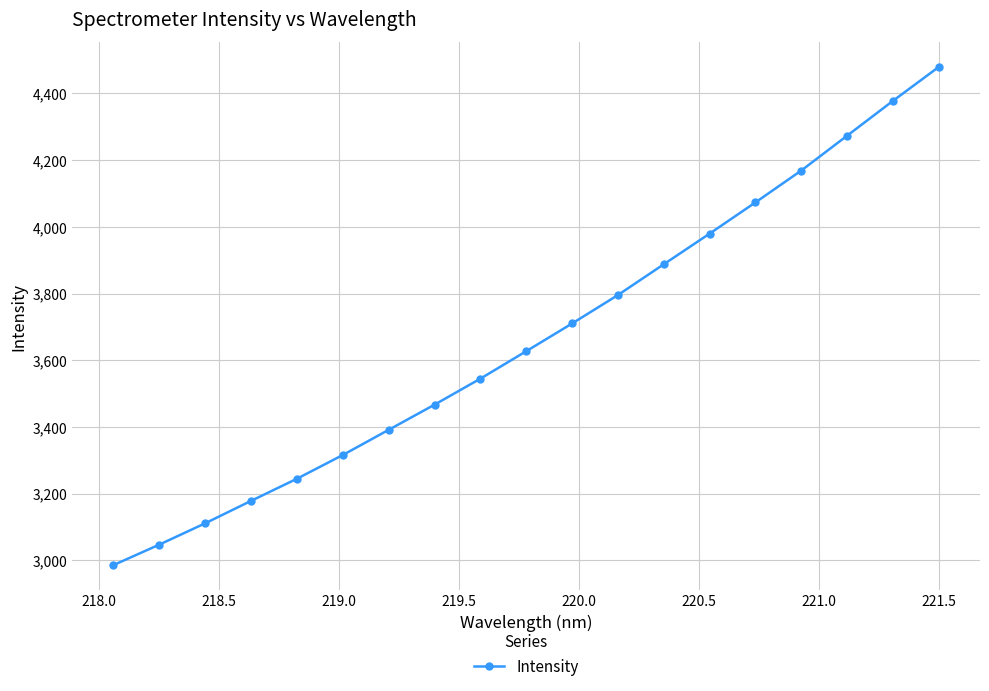

Does the chart display data point markers on the line(s)?

Yes